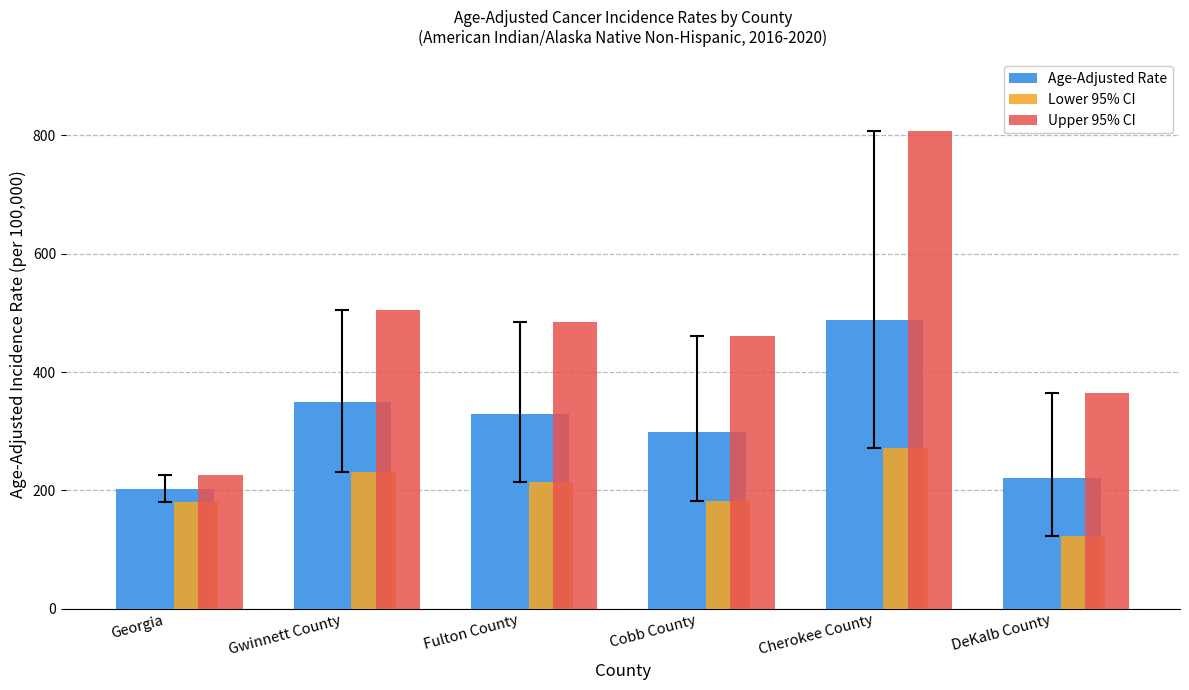

How many data points in Lower 95% CI are above 213?

3